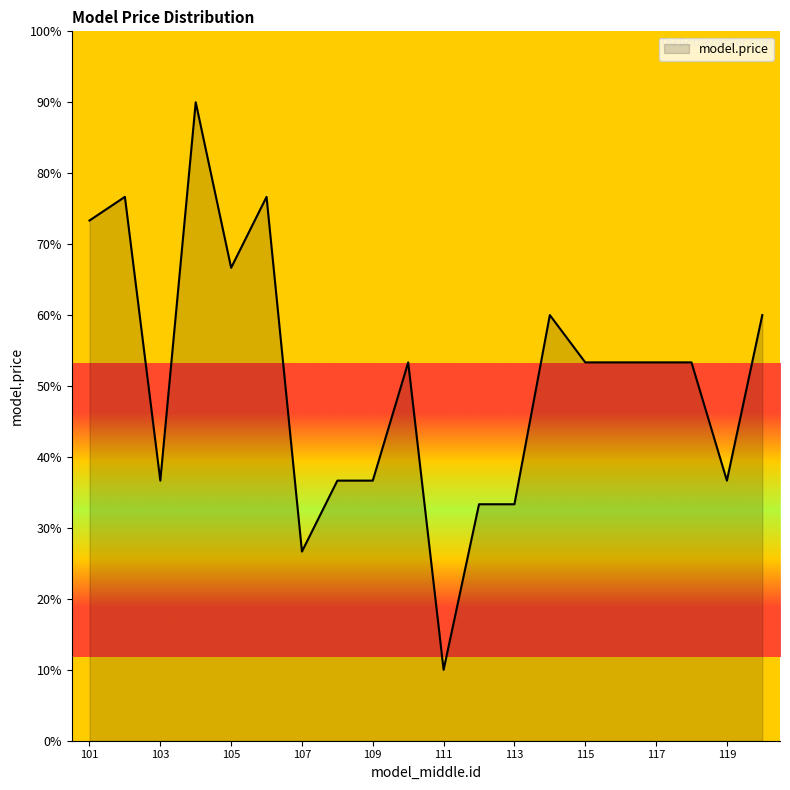

How many series are shown in this chart?

1